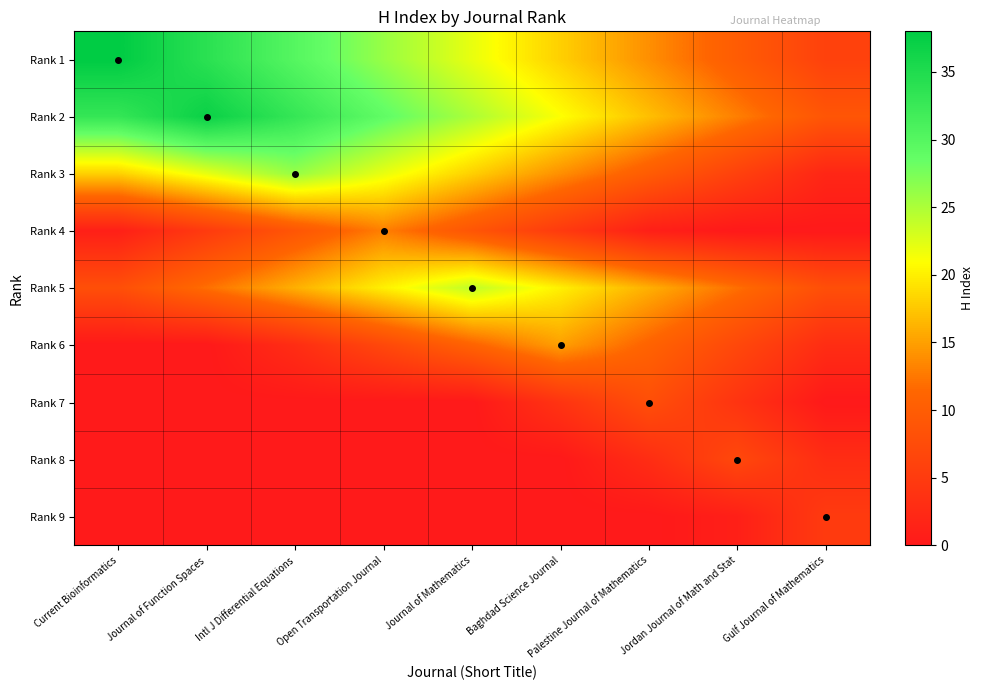

At Palestine Journal of Mathematics, list the series in order from largest to smallest.

Rank 2, Rank 5, Rank 1, Rank 6, Rank 3, Rank 7, Rank 8, Rank 4, Rank 9